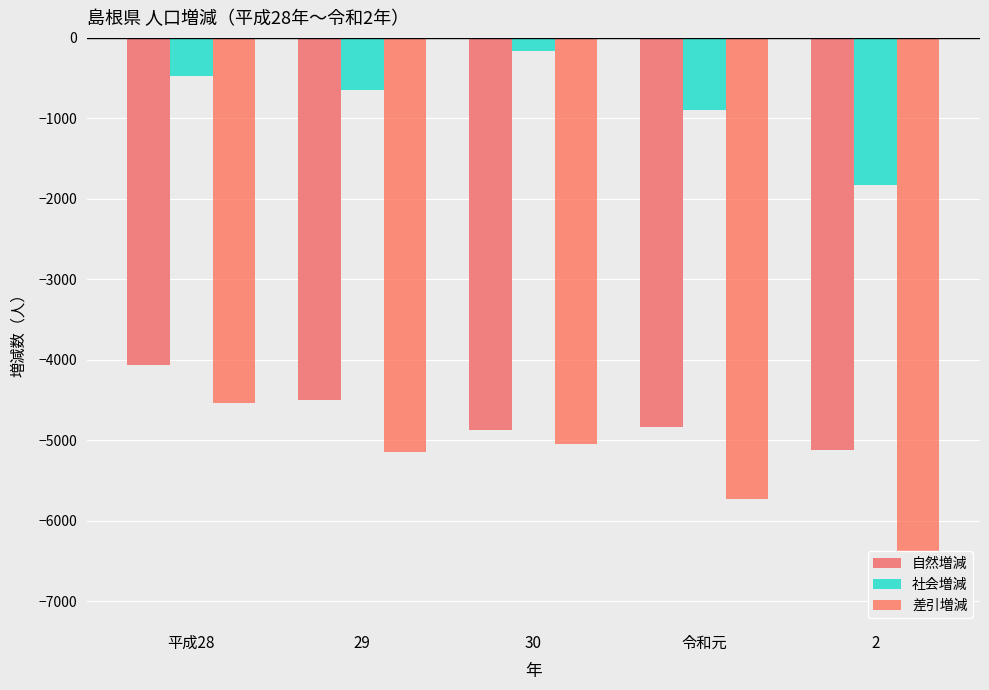

What is the value of the 自然増減 bar at the 2nd from the left?

-4502